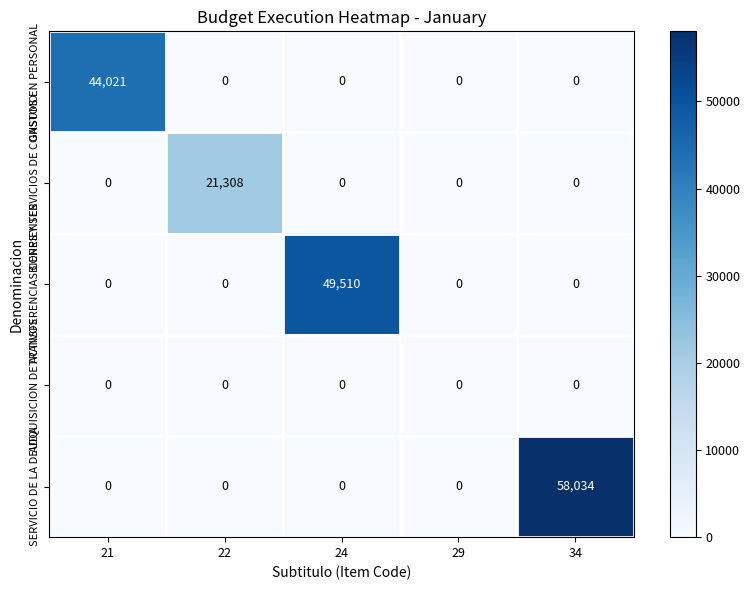

True or false: ADQUISICION DE ACTIVOS has a value of 0 at 21.

True